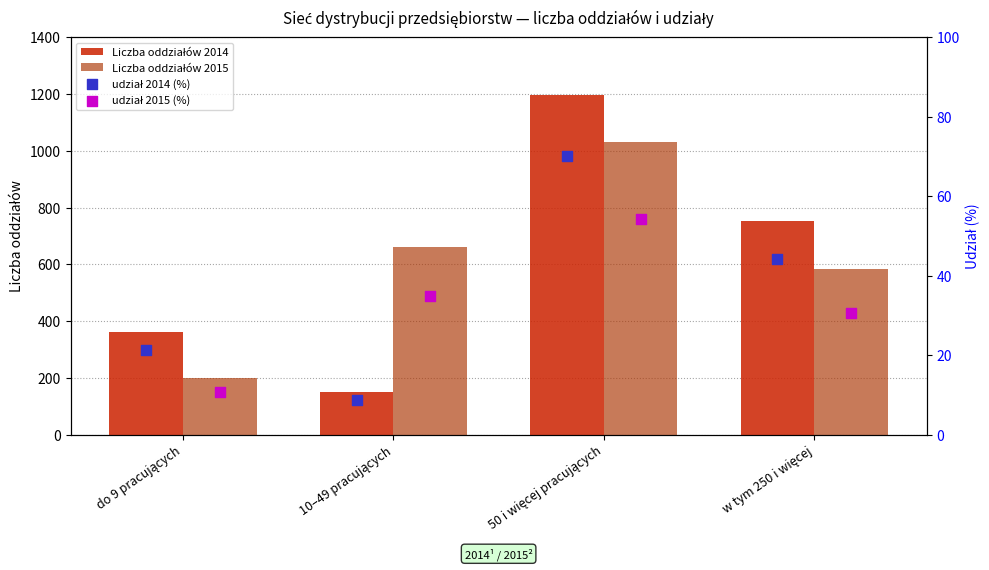

Which series has the largest total across all categories?

Liczba oddziałów 2015